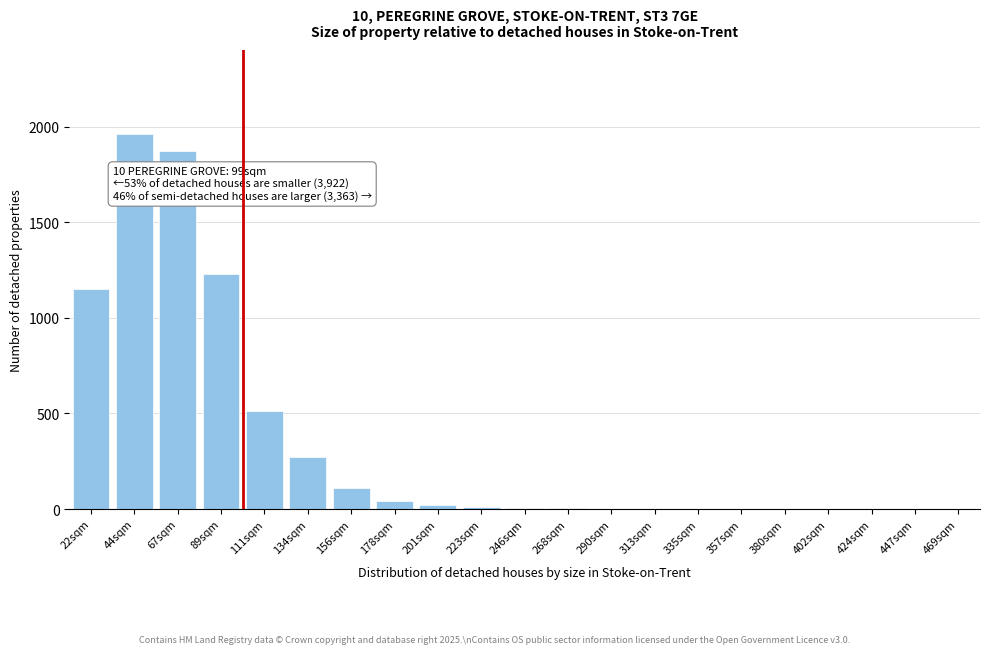

At which label is the value closest to 980?

22sqm